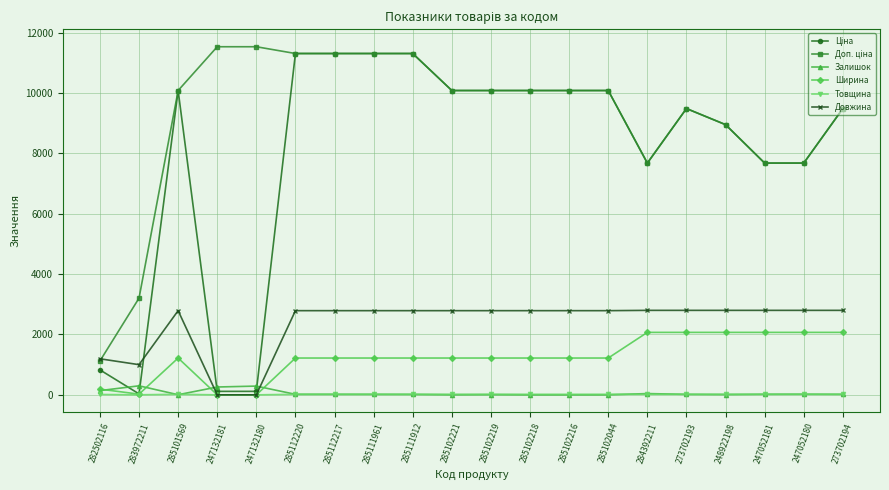

Is it true that Довжина equals 2800.0 at 273702194?

True